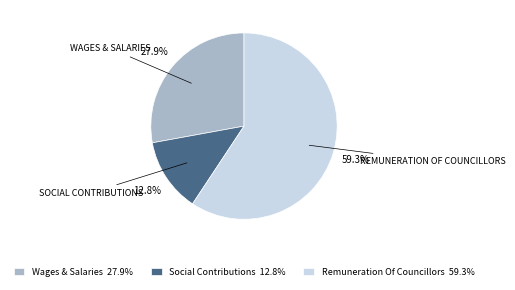

Count the number of slices in the pie.

3